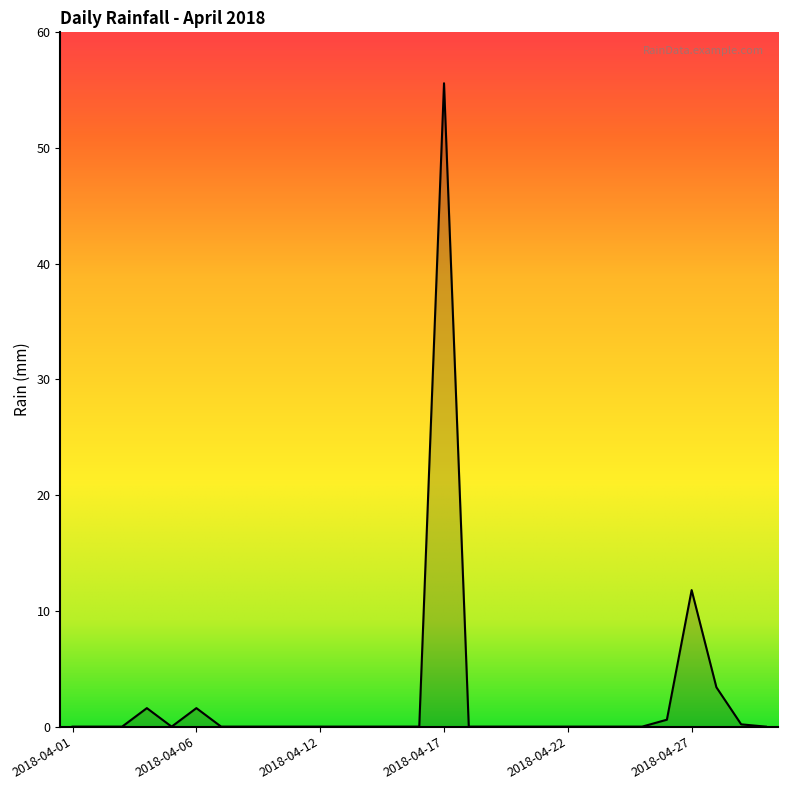

What is the greatest value displayed?

55.6